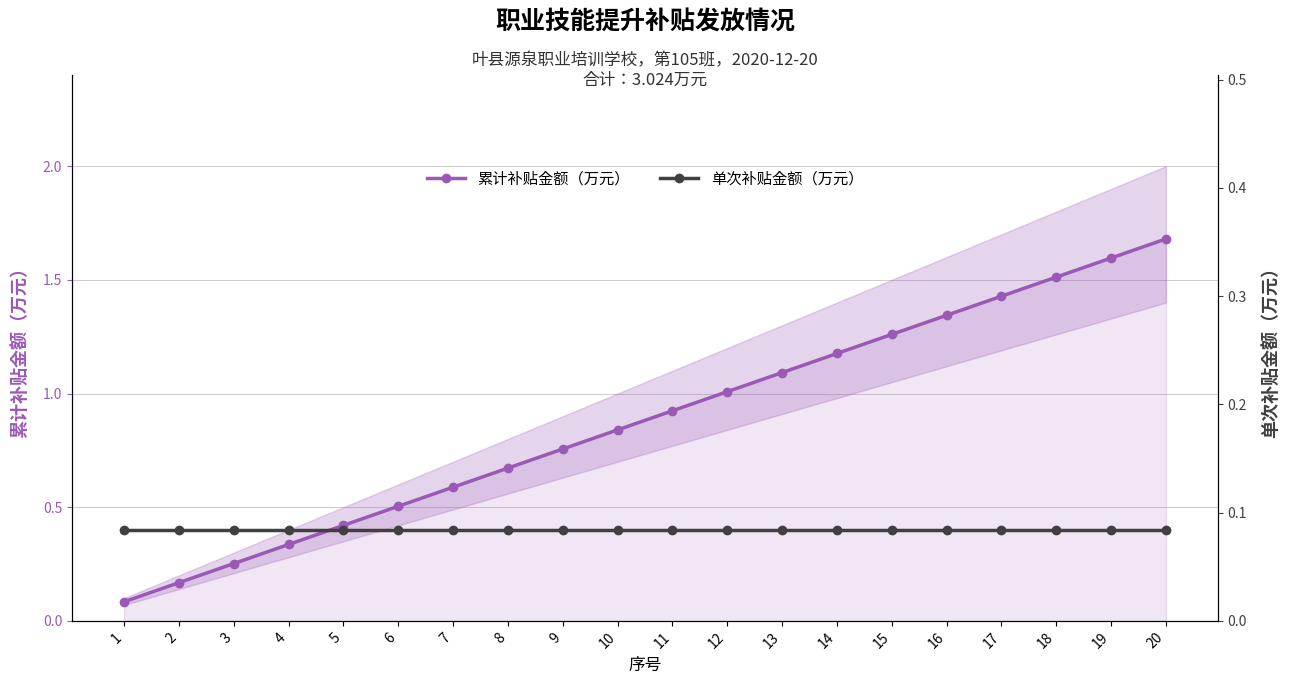

True or false: 累计补贴金额（万元） has a value of 0.6 at 5.

False